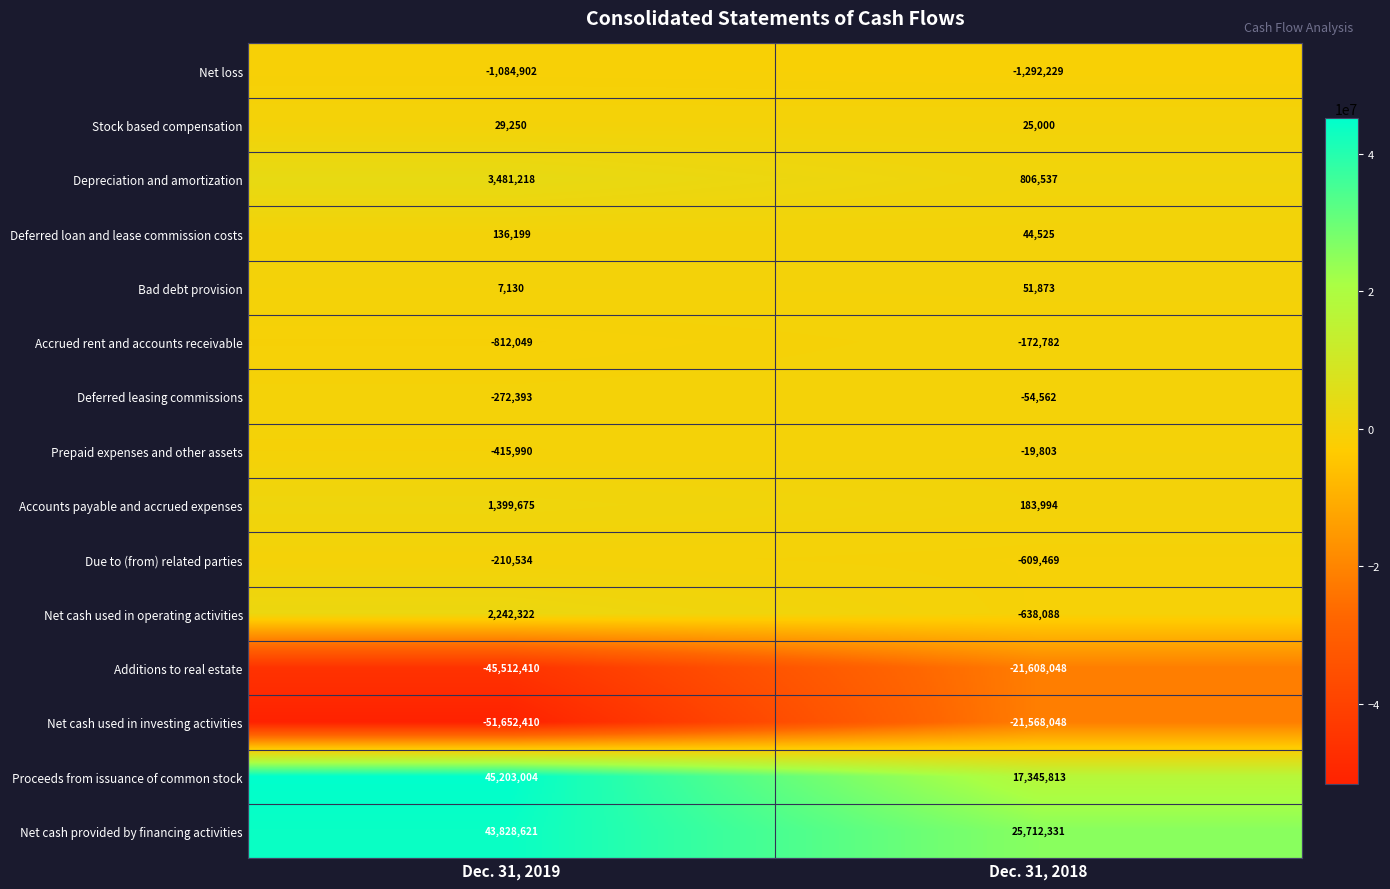

Reading right to left, list all the values displayed in this chart.

Net loss: Dec. 31, 2018=-1292229	Dec. 31, 2019=-1084902
Stock based compensation: Dec. 31, 2018=25000	Dec. 31, 2019=29250
Depreciation and amortization: Dec. 31, 2018=806537	Dec. 31, 2019=3481218
Deferred loan and lease commission costs: Dec. 31, 2018=44525	Dec. 31, 2019=136199
Bad debt provision: Dec. 31, 2018=51873	Dec. 31, 2019=7130
Accrued rent and accounts receivable: Dec. 31, 2018=-172782	Dec. 31, 2019=-812049
Deferred leasing commissions: Dec. 31, 2018=-54562	Dec. 31, 2019=-272393
Prepaid expenses and other assets: Dec. 31, 2018=-19803	Dec. 31, 2019=-415990
Accounts payable and accrued expenses: Dec. 31, 2018=183994	Dec. 31, 2019=1399675
Due to (from) related parties: Dec. 31, 2018=-609469	Dec. 31, 2019=-210534
Net cash used in operating activities: Dec. 31, 2018=-638088	Dec. 31, 2019=2242322
Additions to real estate: Dec. 31, 2018=-21608048	Dec. 31, 2019=-45512410
Net cash used in investing activities: Dec. 31, 2018=-21568048	Dec. 31, 2019=-51652410
Proceeds from issuance of common stock: Dec. 31, 2018=17345813	Dec. 31, 2019=45203004
Net cash provided by financing activities: Dec. 31, 2018=25712331	Dec. 31, 2019=43828621